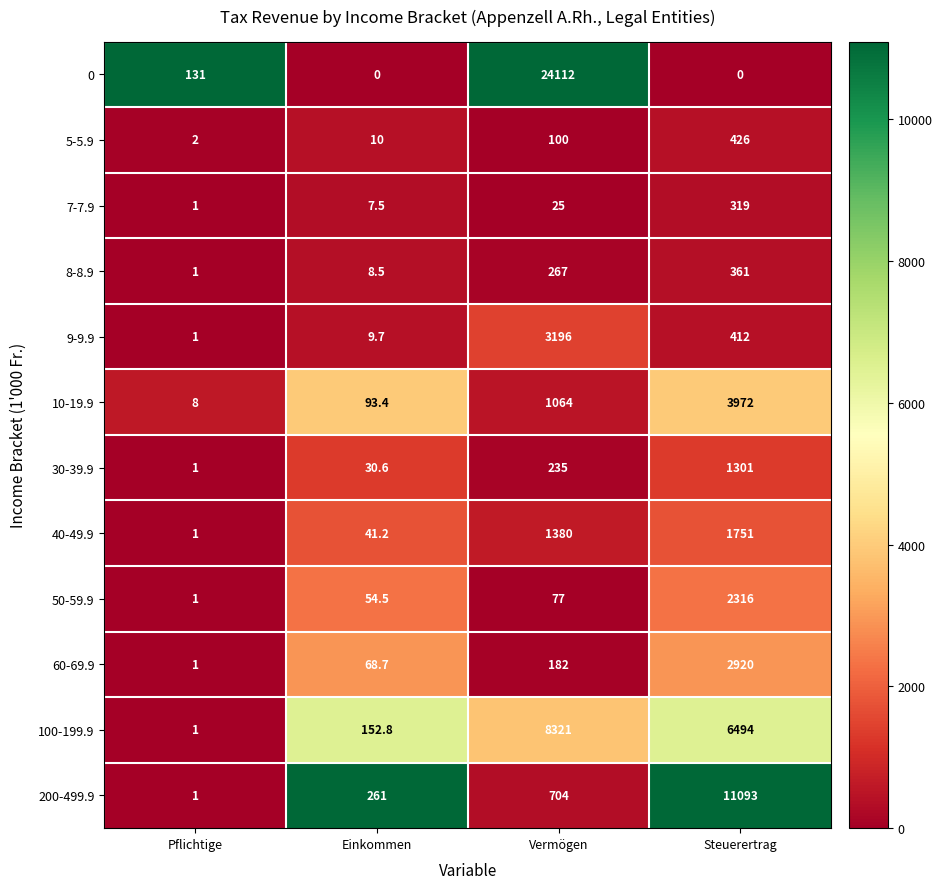

What is the average value of the 9-9.9 series?

904.7